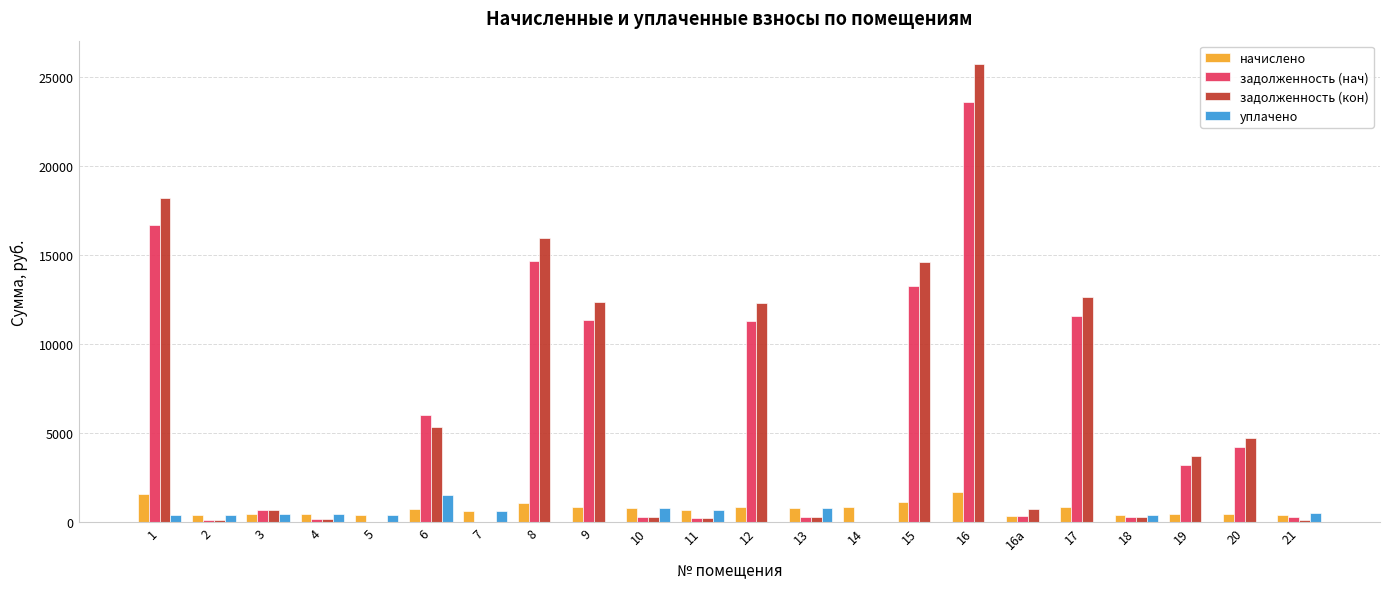

What are all the series names shown in the legend?

начислено, задолженность (нач), задолженность (кон), уплачено